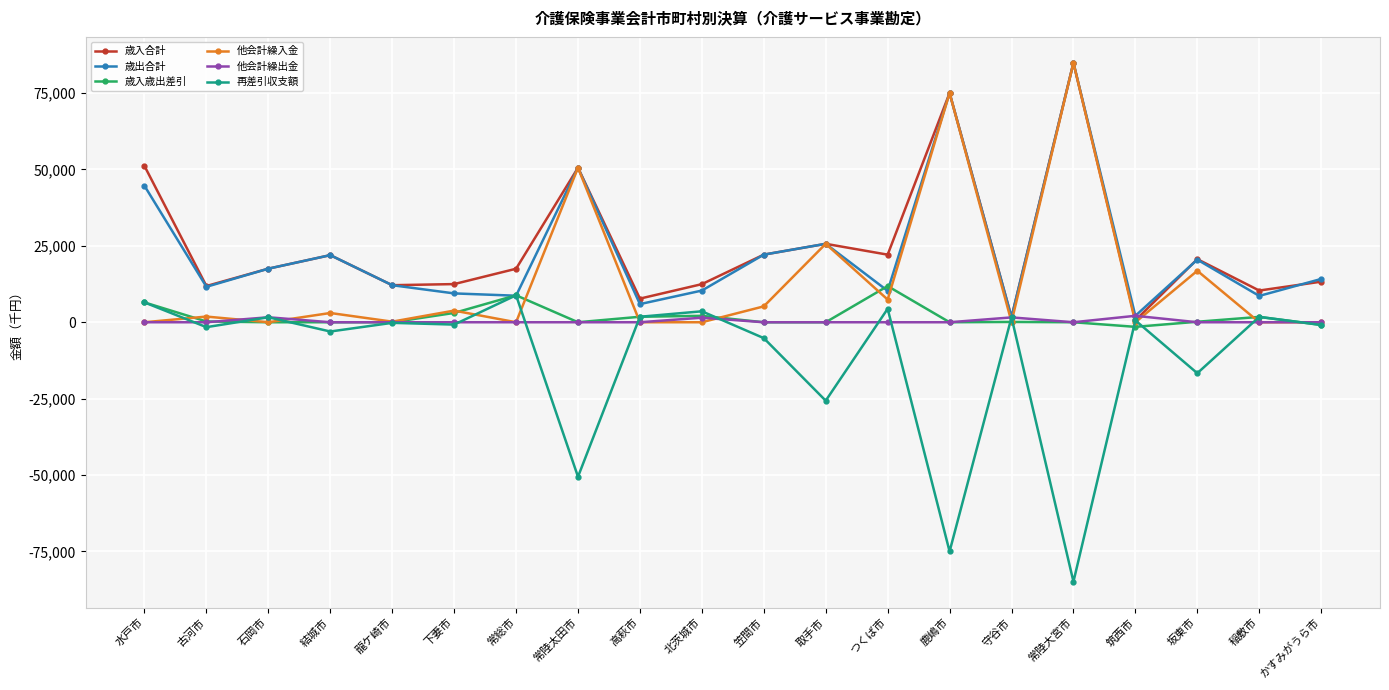

Where do 歳出合計 and 再差引収支額 first cross each other?

下妻市 and 常総市